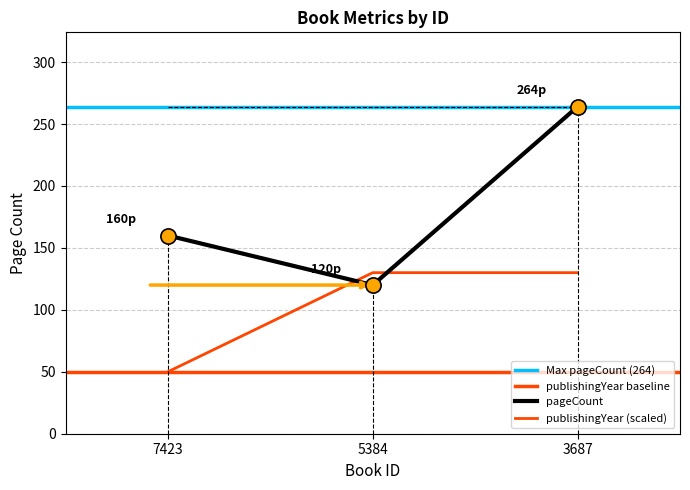

At how many categories does at least one series exceed 210?

1